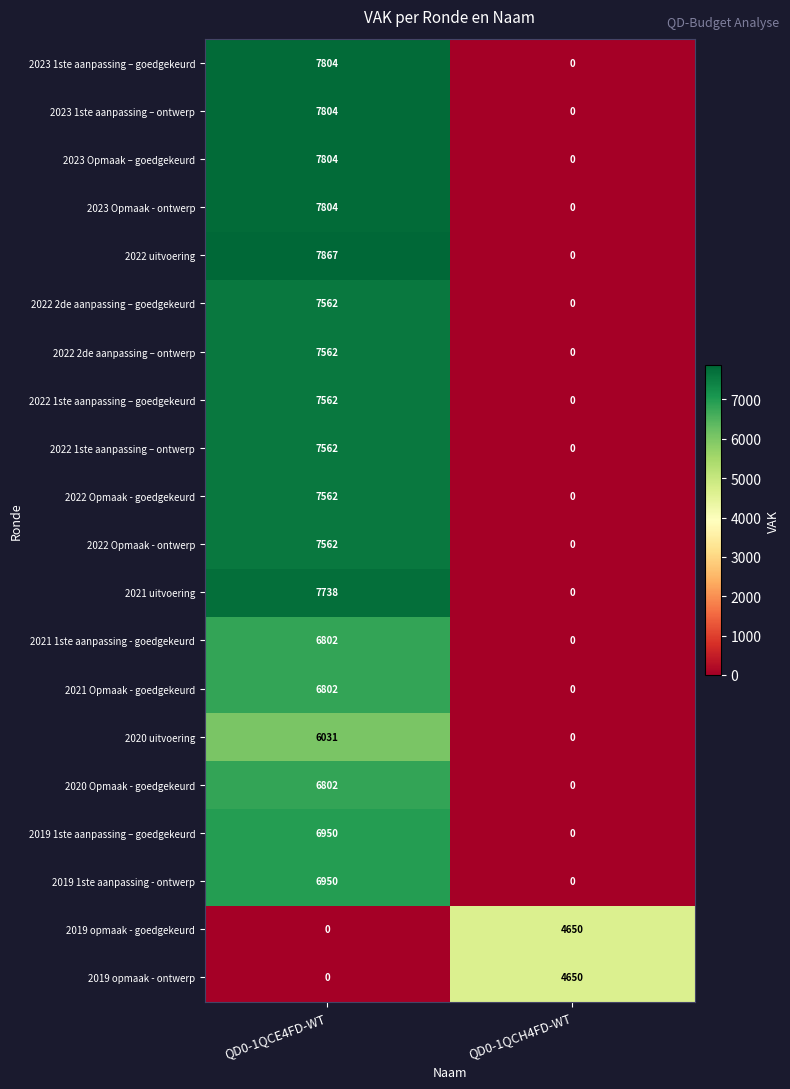

What is the average value of the 2020 Opmaak - goedgekeurd series?

3401